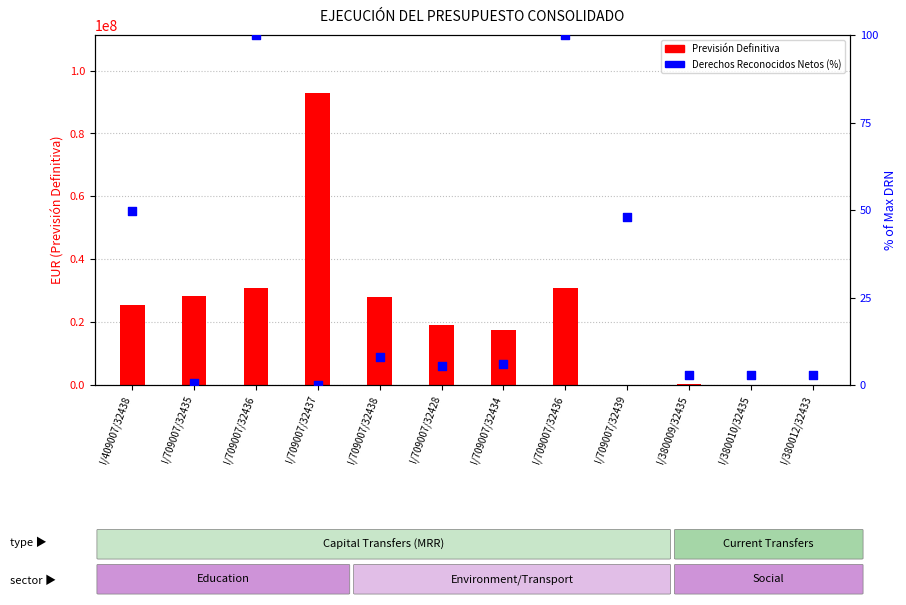

At how many categories does at least one series exceed 41949055?

1